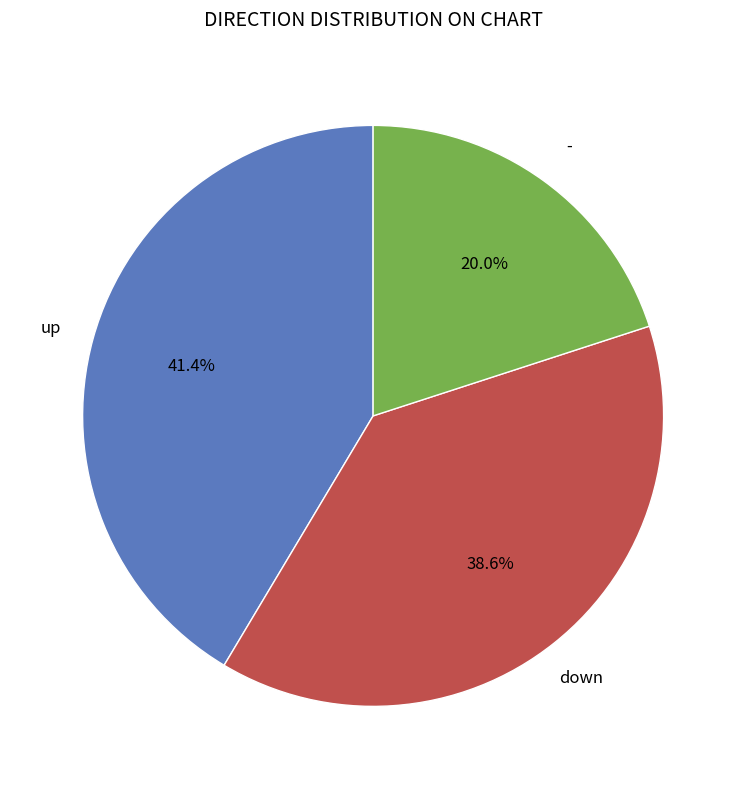

Which slice is the smallest?

-